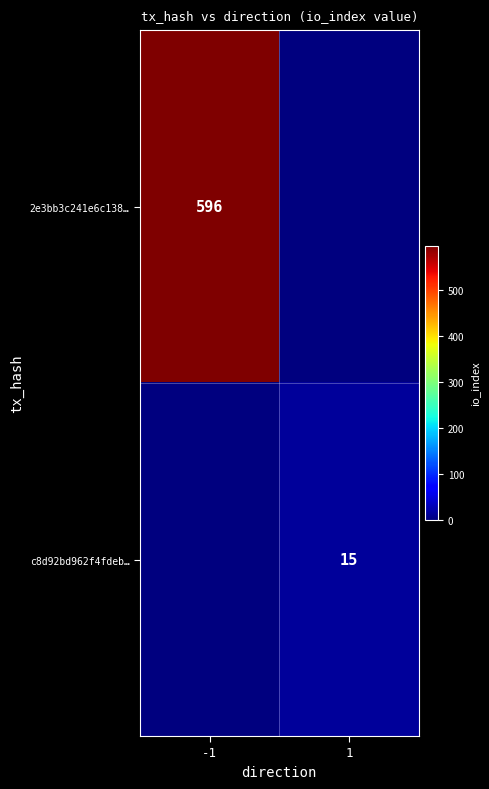

List the labels in order of c8d92bd962f4fdeb… value, largest first.

1, -1